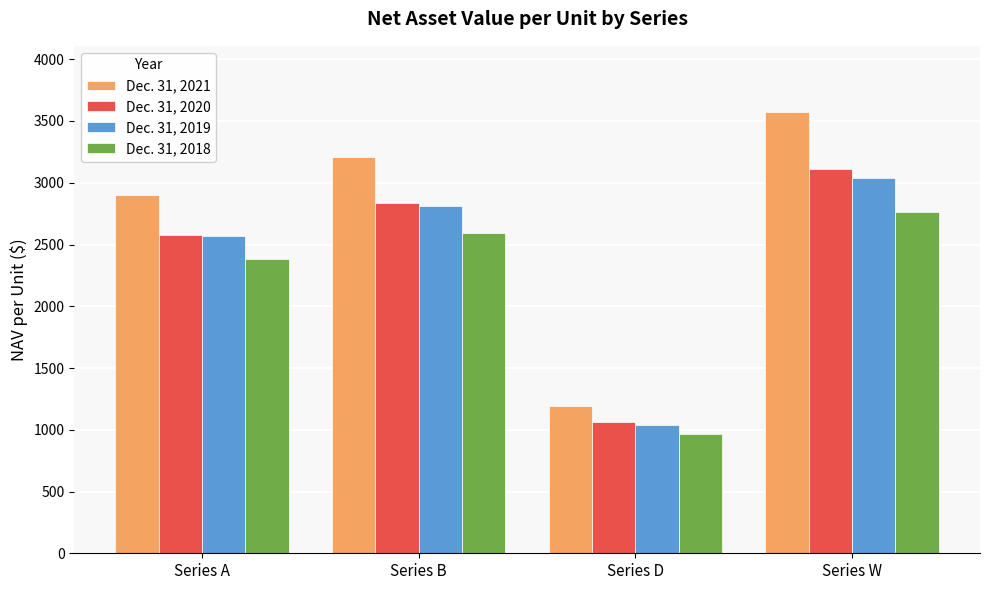

Are the bars grouped side by side (vs. stacked)?

Yes